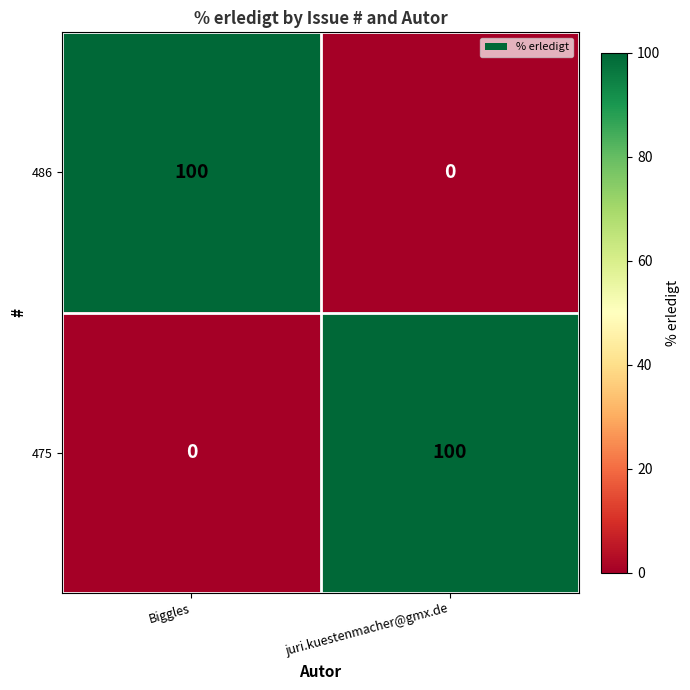

Reading left to right, list all the values displayed in this chart.

486: 100	0
475: 0	100